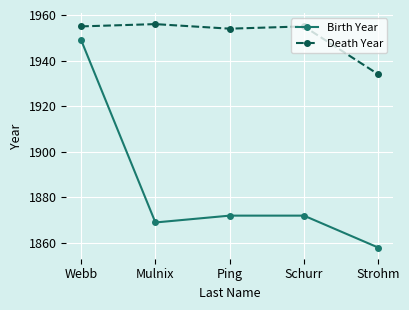

What is the spread (max minus min) of values at Mulnix?

87